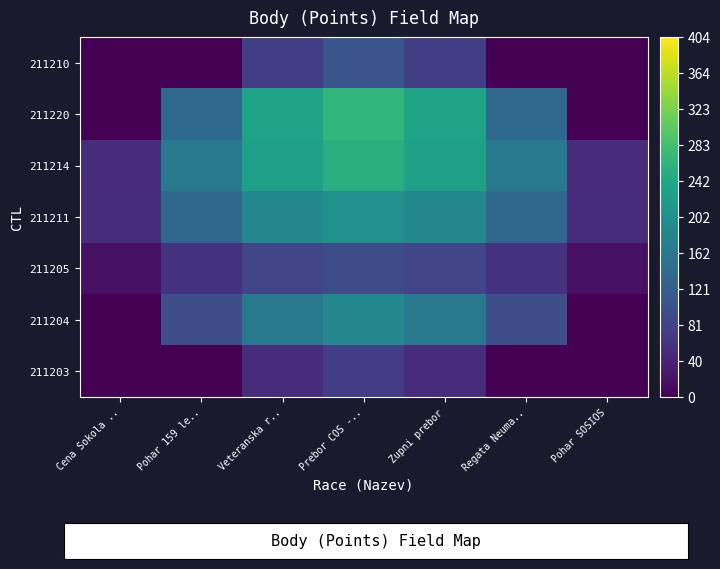

At which category is the sum across all series the highest?

Prebor COS -..